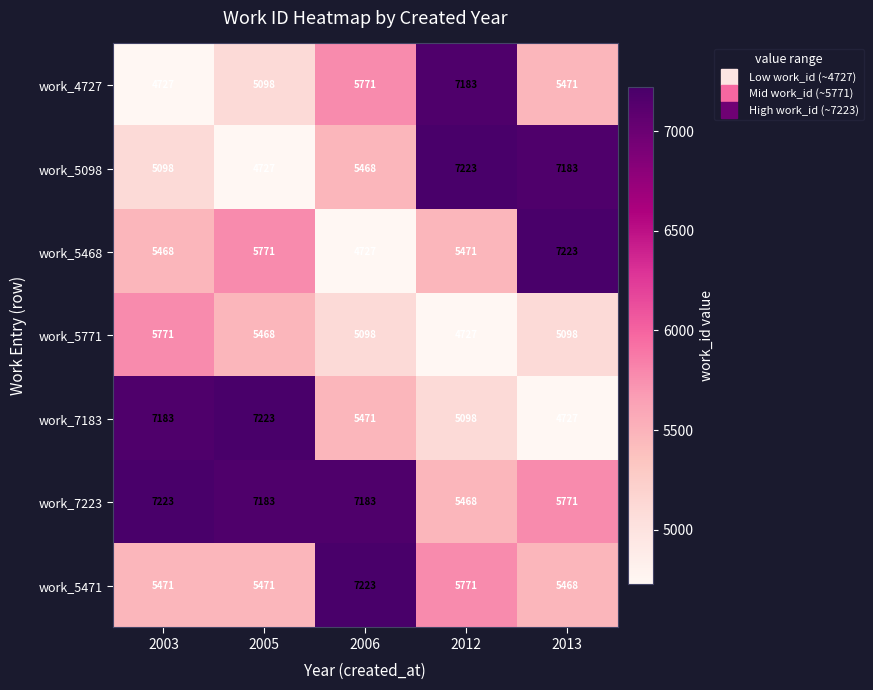

Rank the categories by work_7183 value from lowest to highest.

2013, 2012, 2006, 2003, 2005